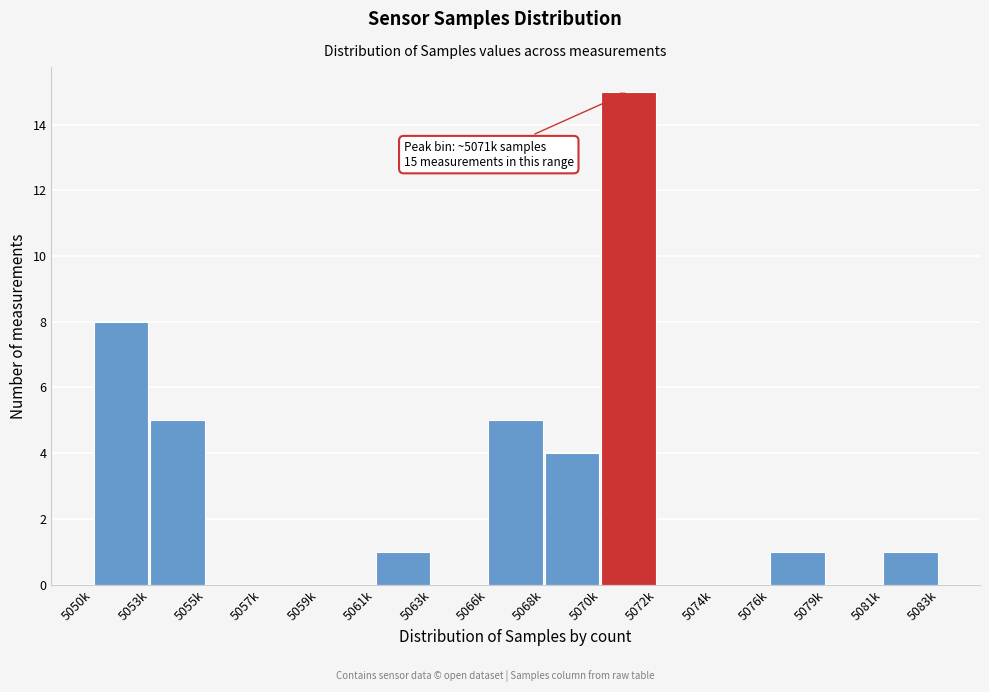

Reading left to right, what are all the values shown in this chart?

5050k=8	5053k=5	5055k=0	5057k=0	5059k=0	5061k=1	5063k=0	5066k=5	5068k=4	5070k=15	5072k=0	5074k=0	5076k=1	5079k=0	5081k=1